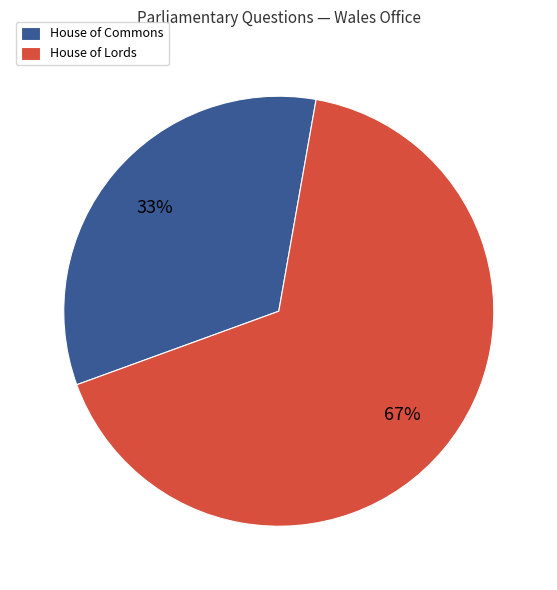

Do House of Commons and House of Lords together represent more than half of the pie?

Yes